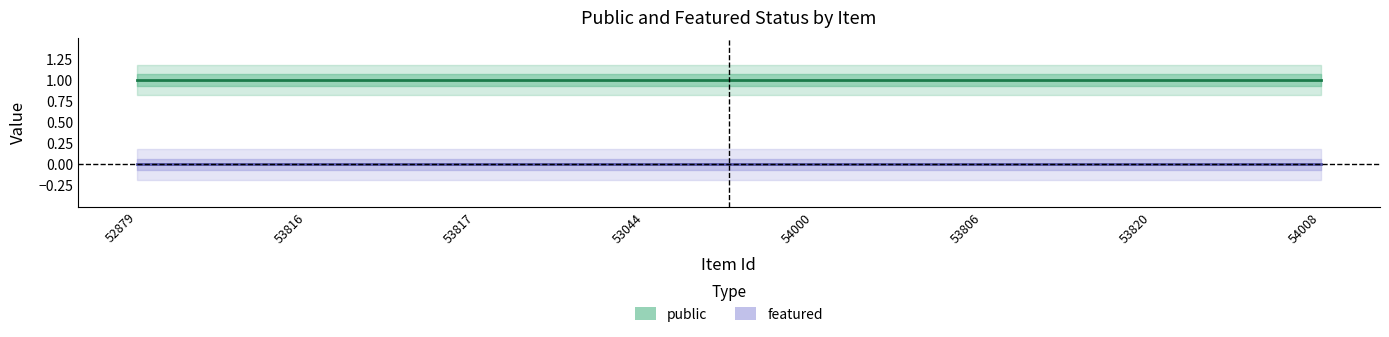

What is the difference between the highest and lowest values at 53816?

1